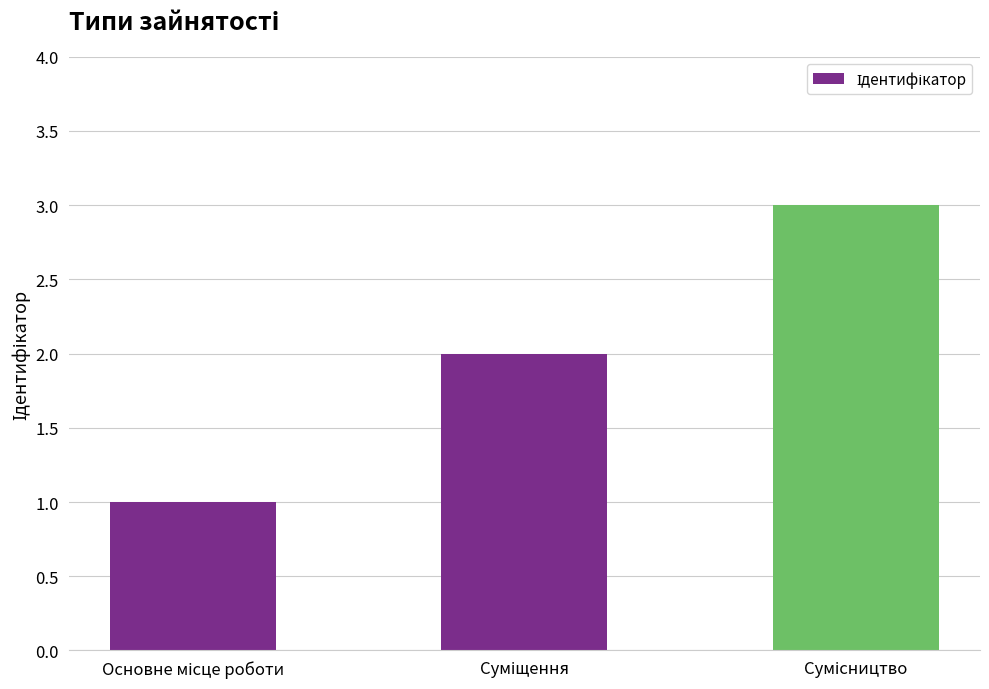

What is the sum of all values?

6